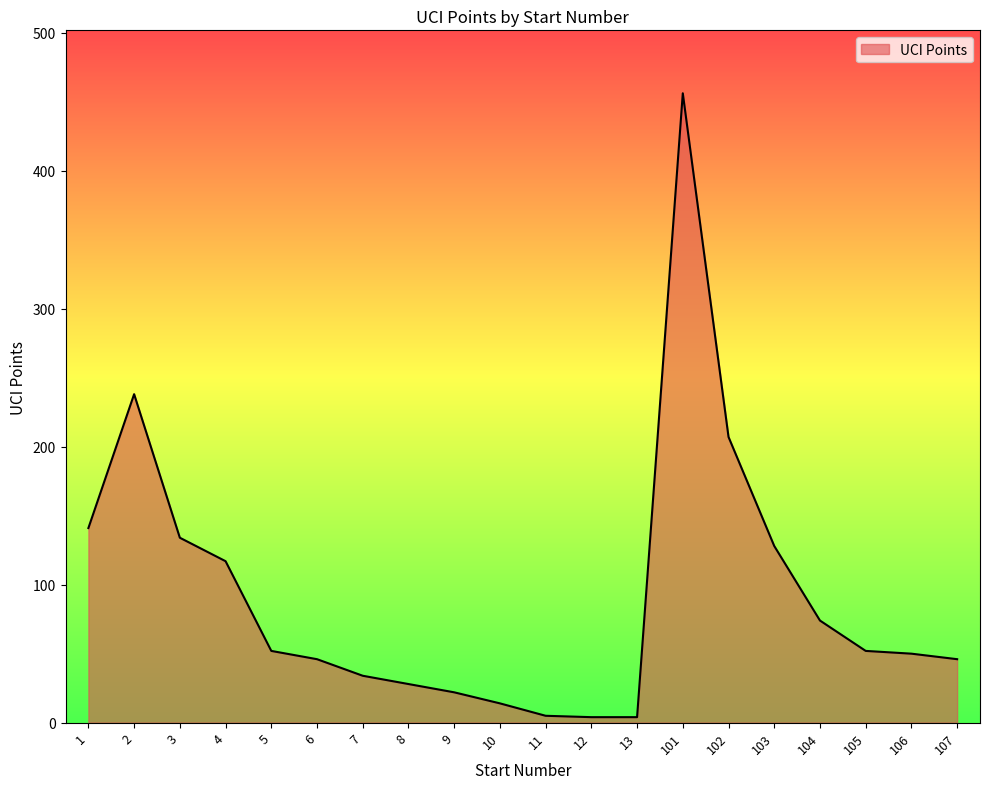

How many distinct data groups are displayed?

1